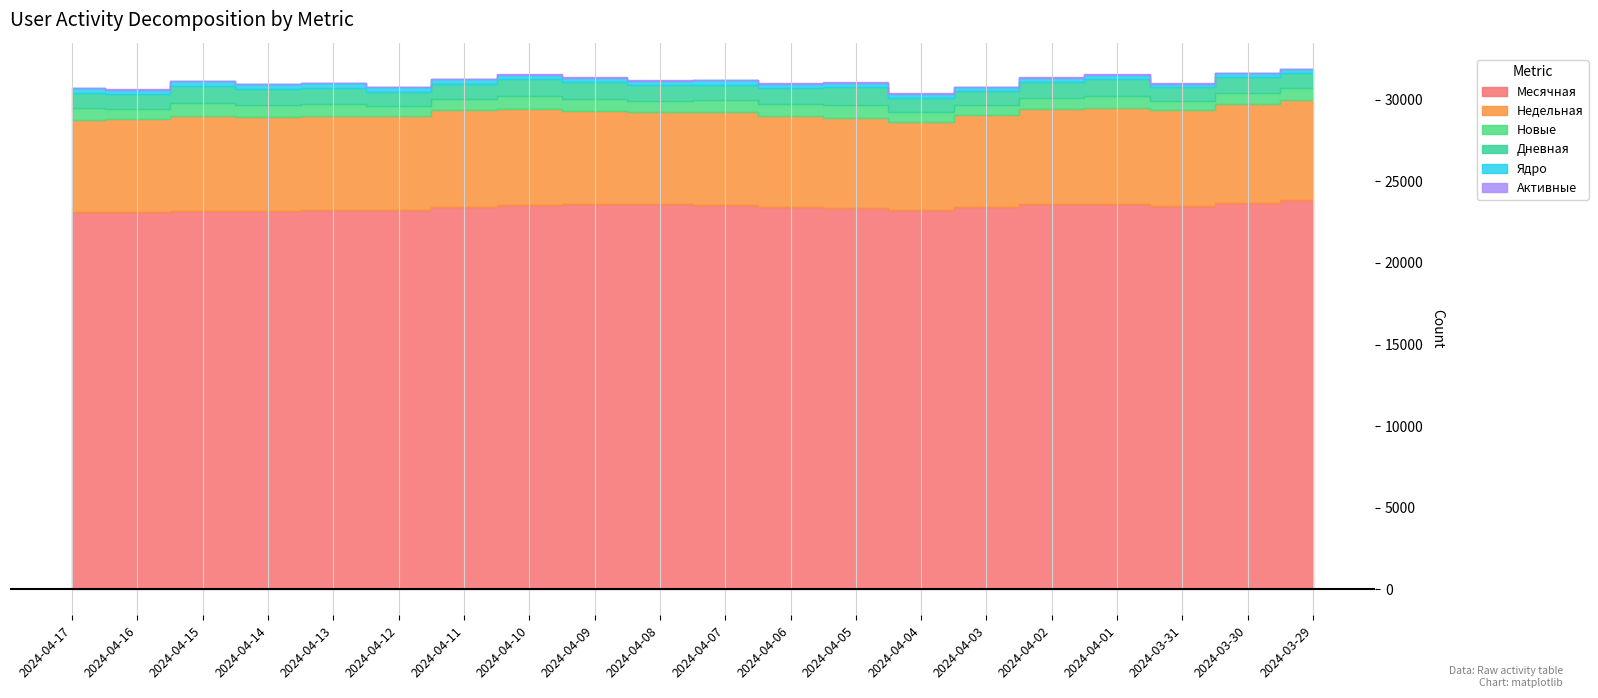

True or false: Месячная and Активные cross at least once.

False